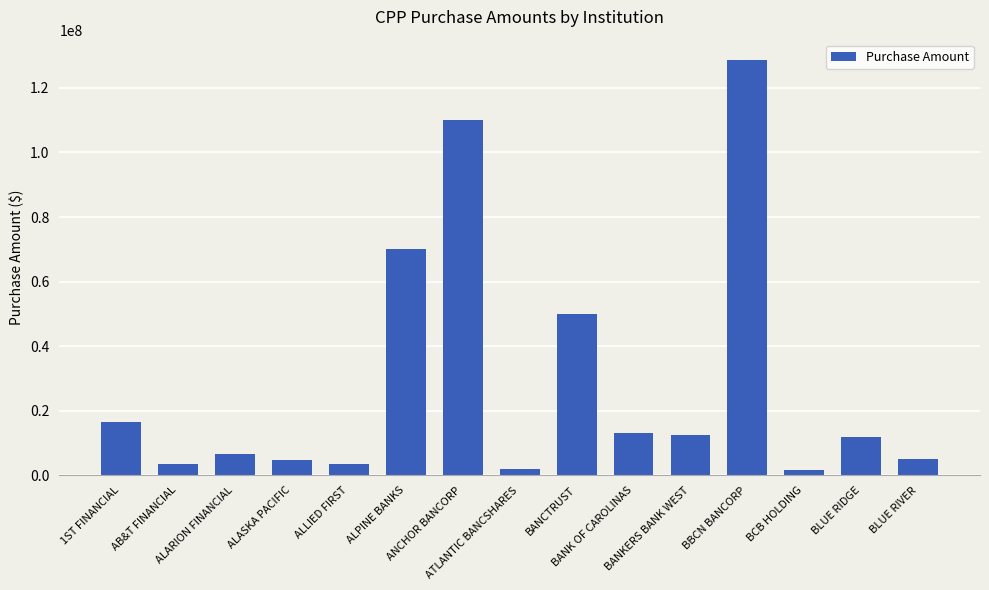

What is the value of the 2nd bar from the left?

3500000